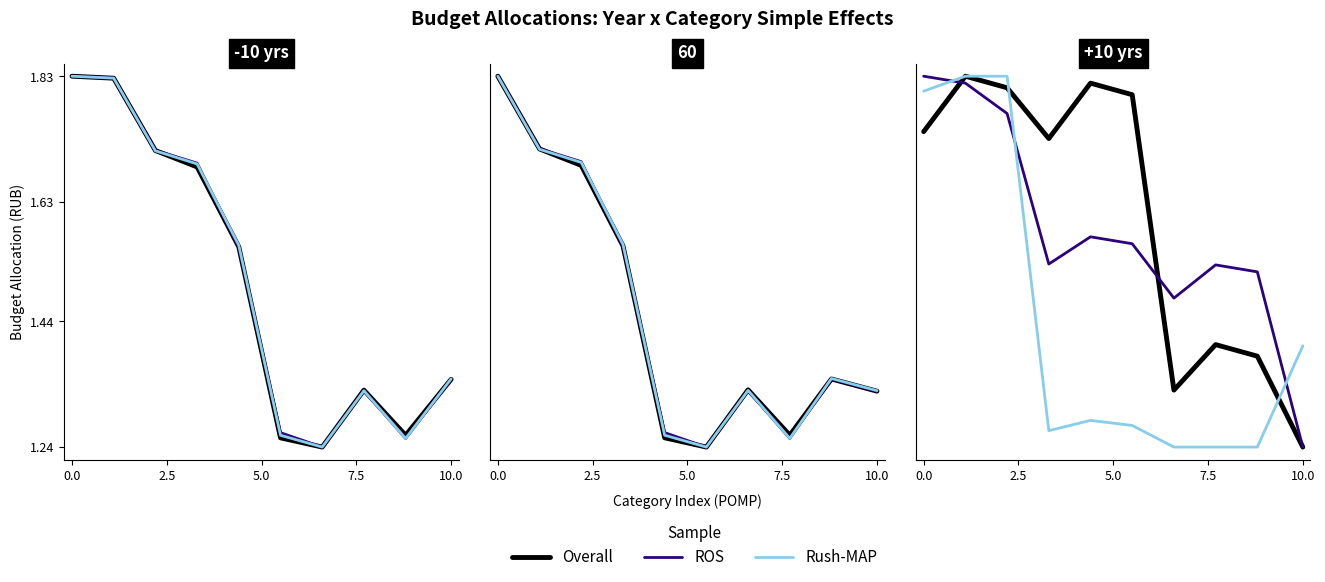

What is the highest value of the Overall series?

1.8